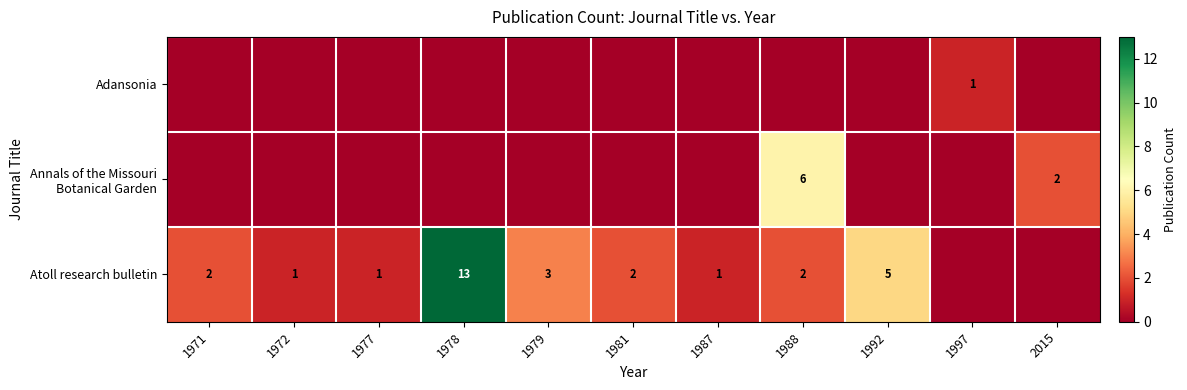

At how many categories does at least one series exceed 1?

7